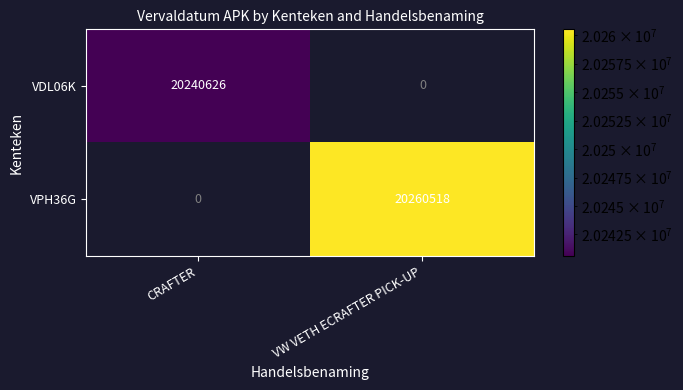

Which category has the highest value across all series?

VW VETH ECRAFTER PICK-UP